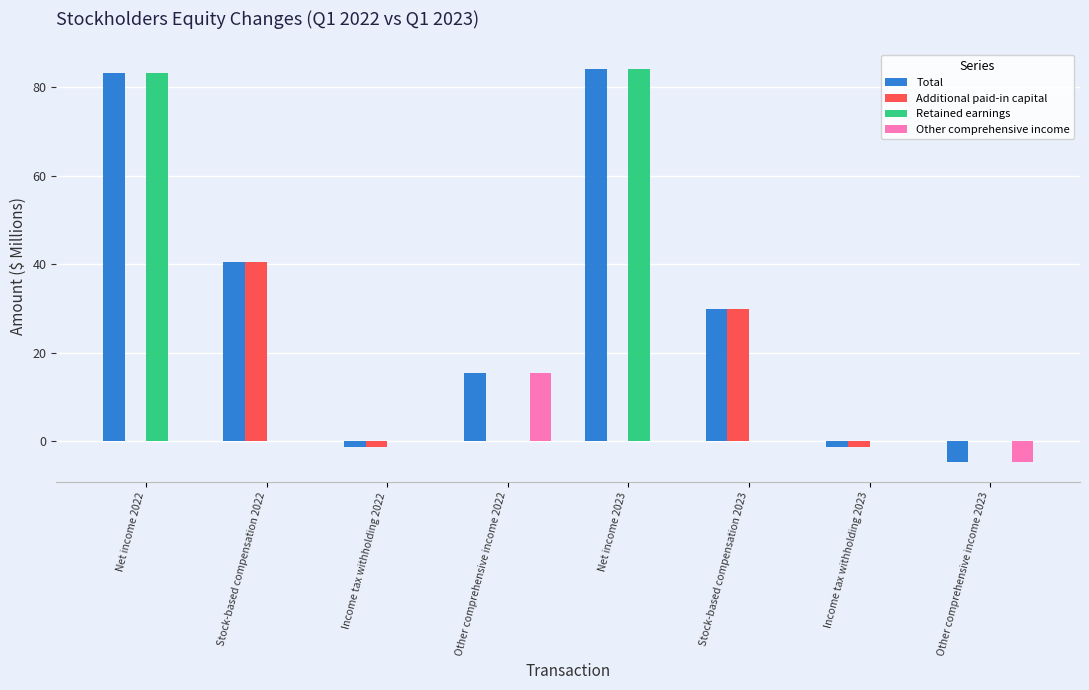

What is the sum of the Additional paid-in capital values at Net income 2022 and Stock-based compensation 2022?

40.5